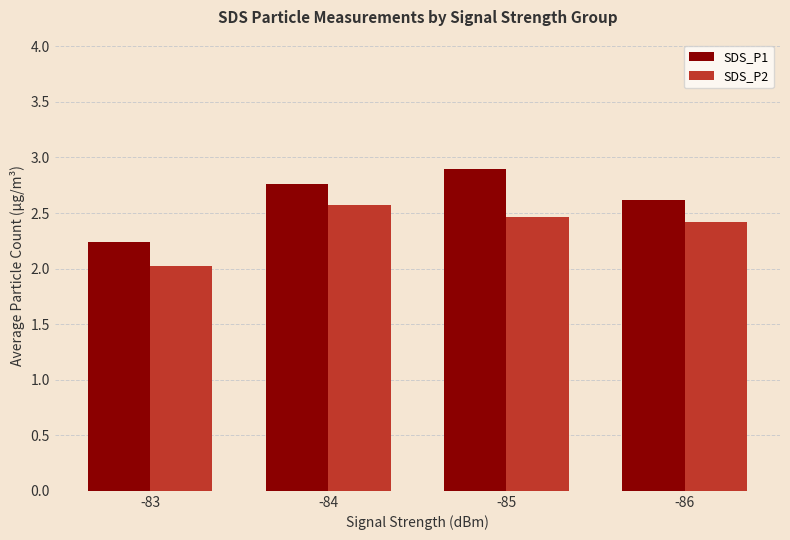

What is the sum of the SDS_P1 values at -85 and -86?

5.5